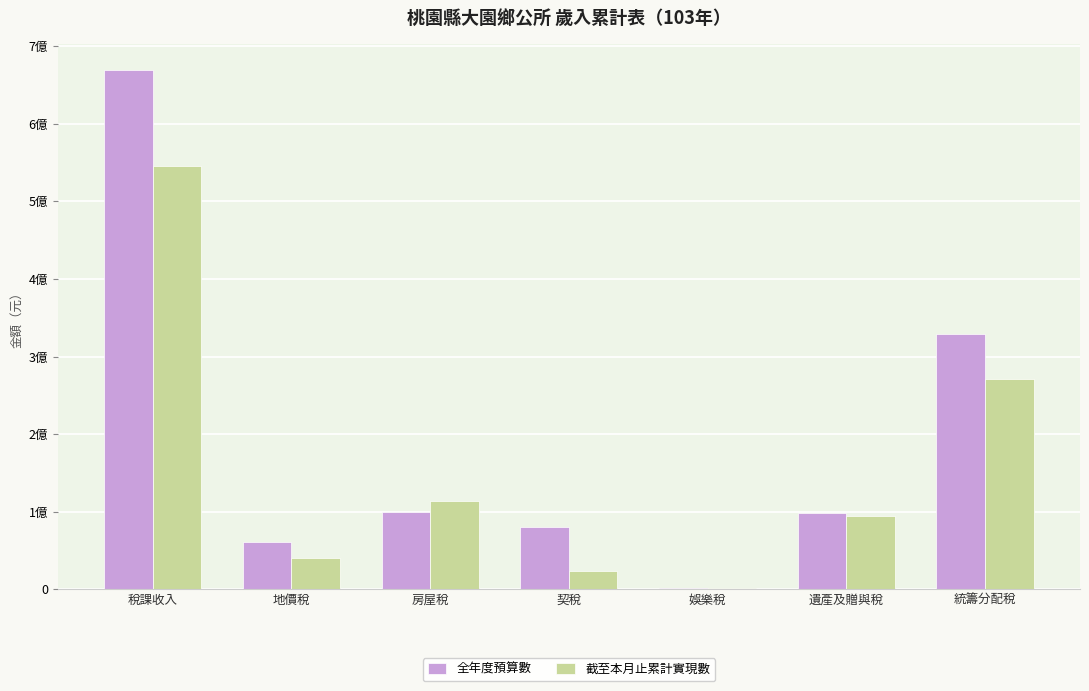

At which label does 全年度預算數 first exceed 97674000?

稅課收入